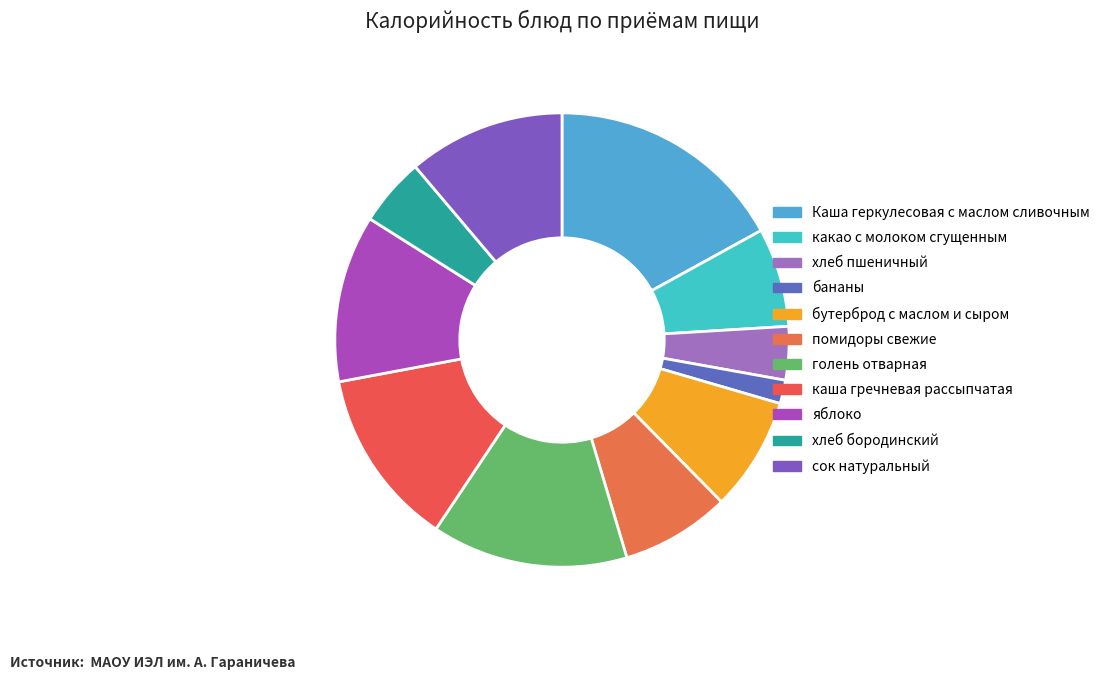

Do бутерброд с маслом и сыром and яблоко together represent more than half of the pie?

No